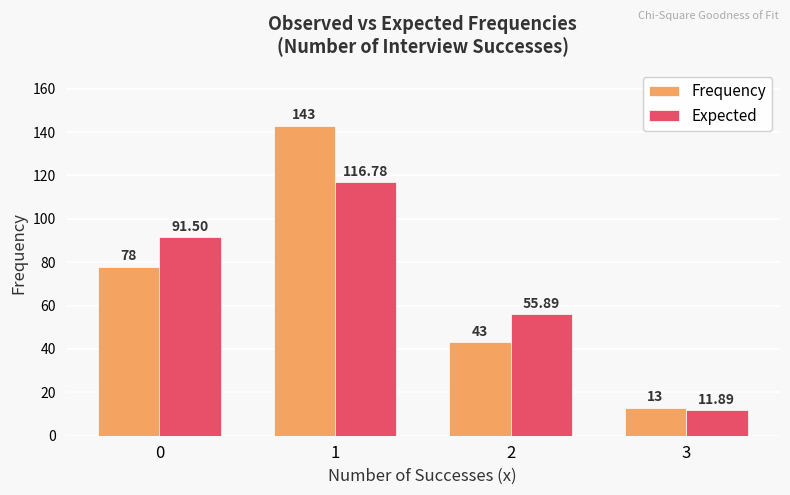

What are all the series names shown in the legend?

Frequency, Expected